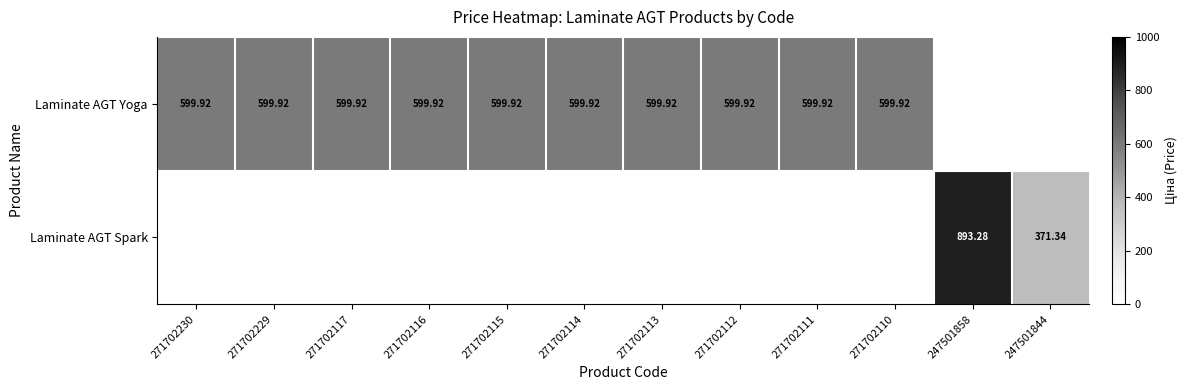

Is the value of Laminate AGT Yoga at 271702115 greater than the value of Laminate AGT Spark at 247501844?

Yes